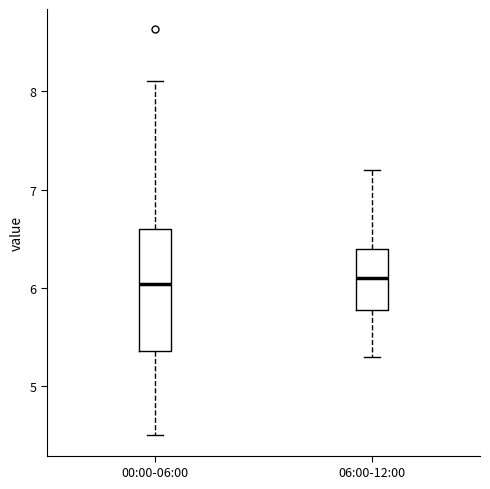

Which box is the tallest, from its lower edge to its upper edge?

00:00-06:00